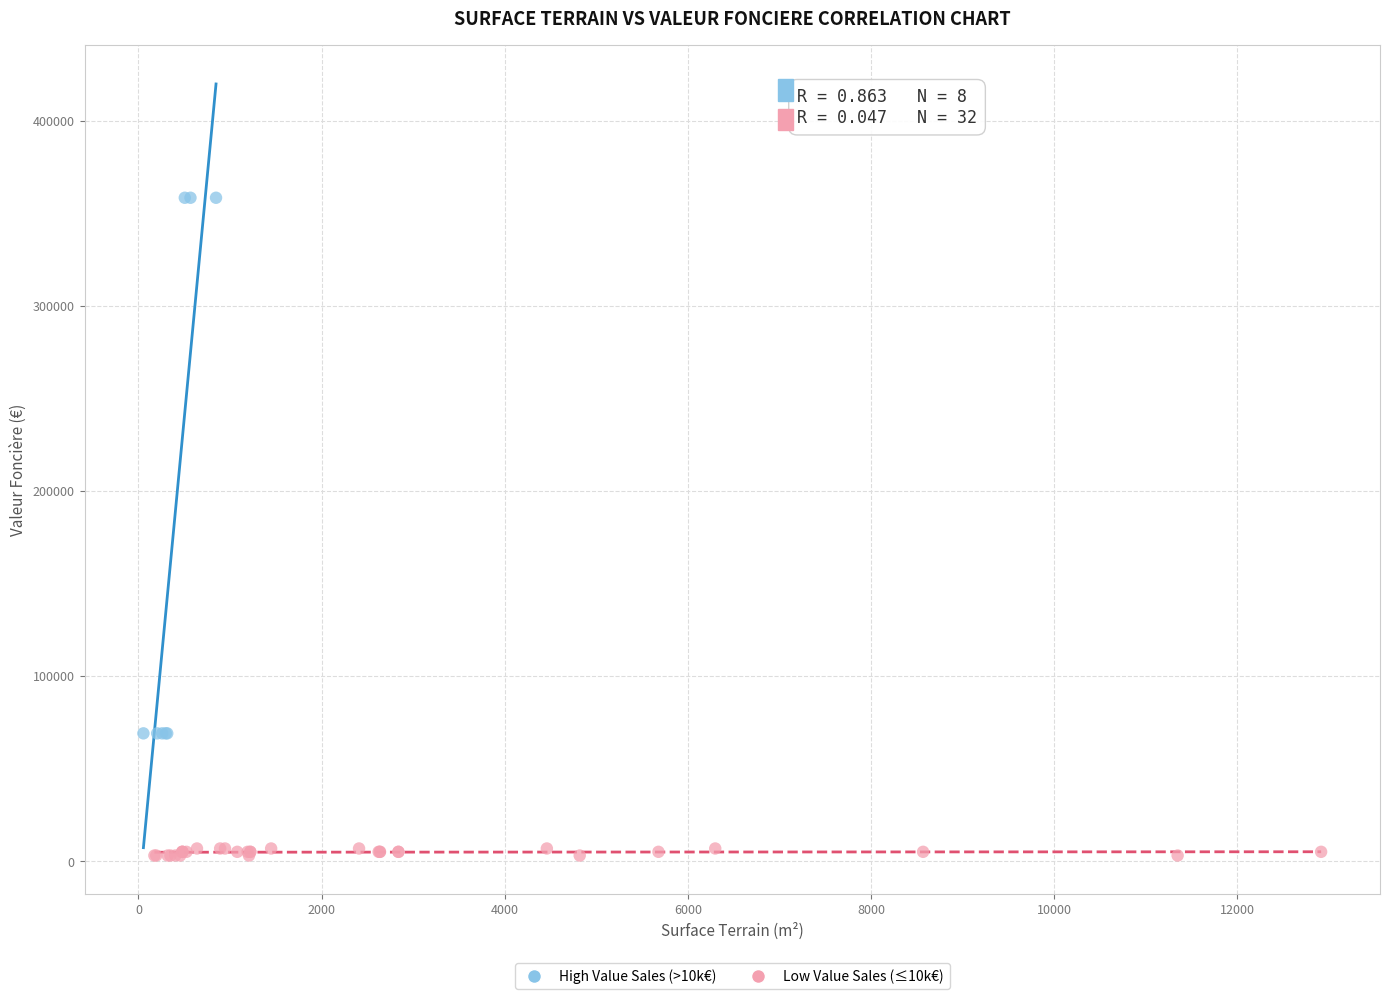

Which series contains the highest Y value?

High Value Sales (>10k€)